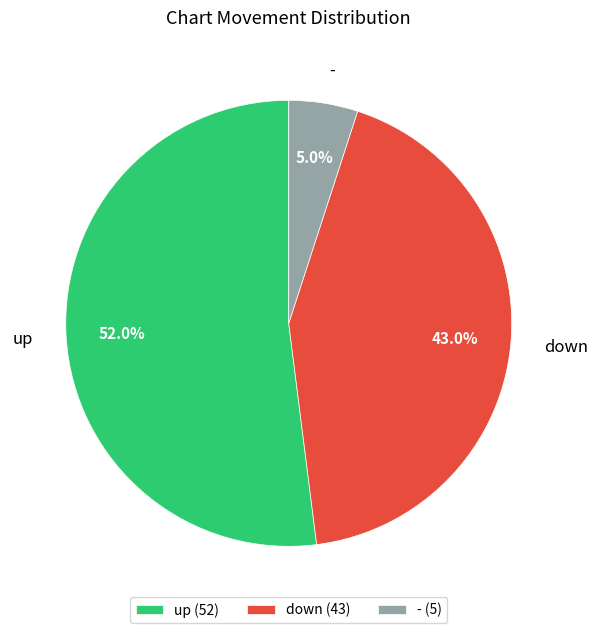

True or false: - accounts for 5% of the total.

True